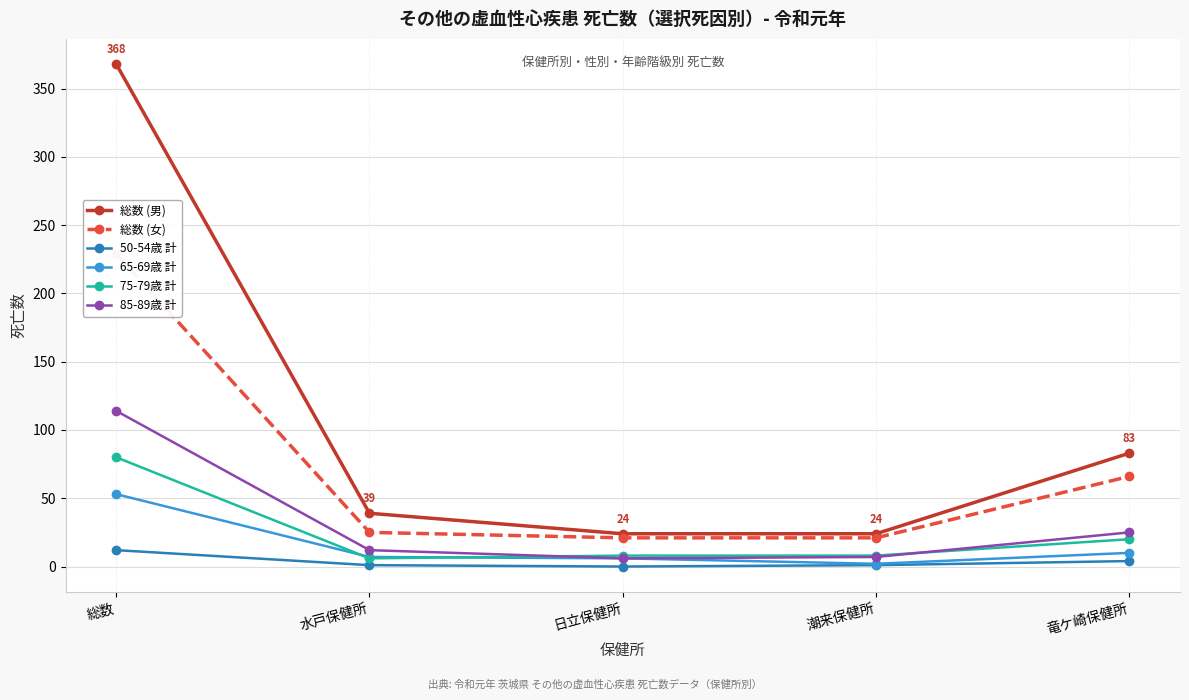

Where is 85-89歳 計 nearest to the value 60?

竜ケ崎保健所